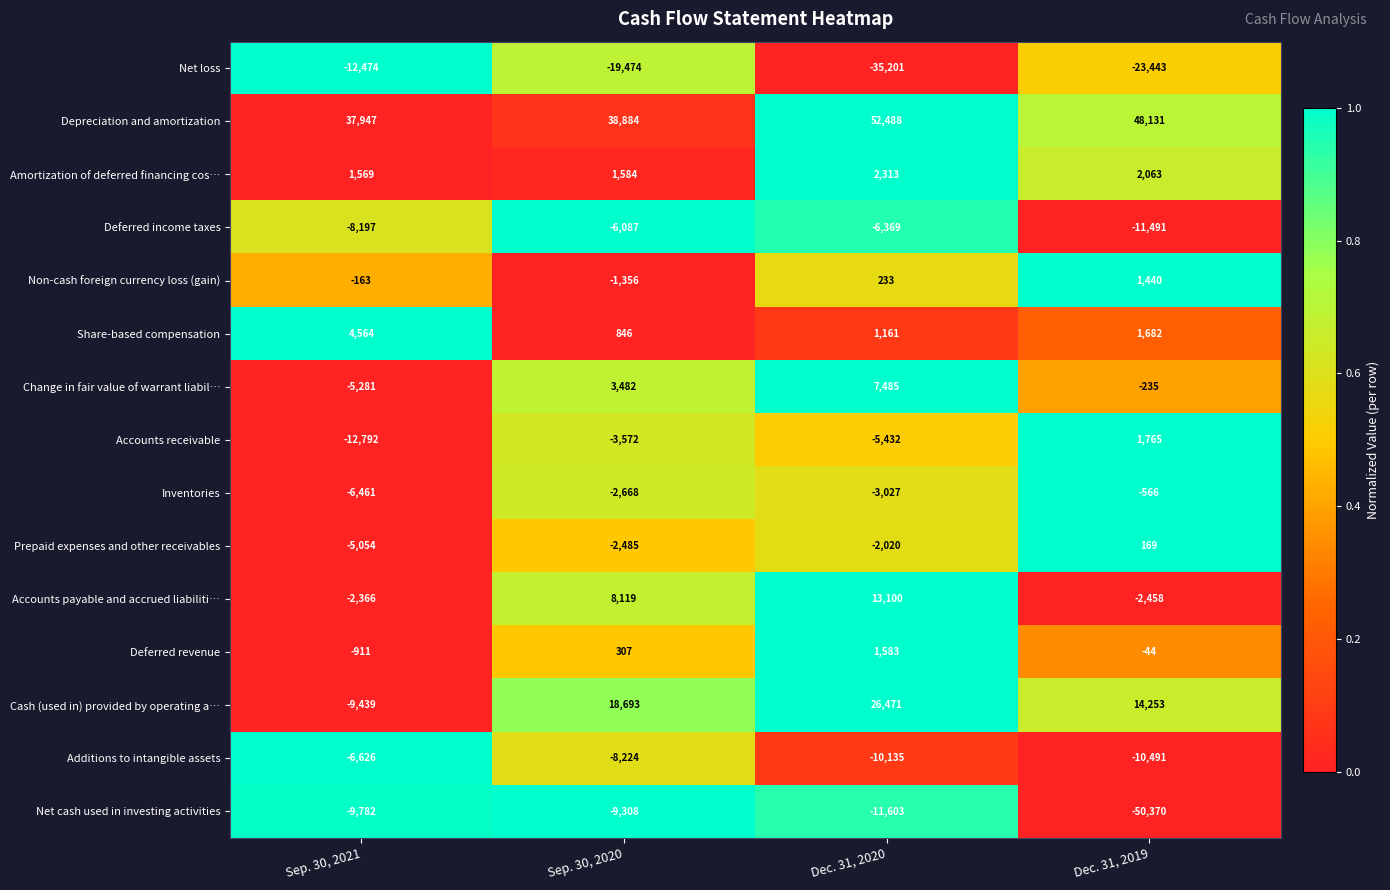

What is the difference between the second highest and minimum values in the Non-cash foreign currency loss (gain) series?

1589